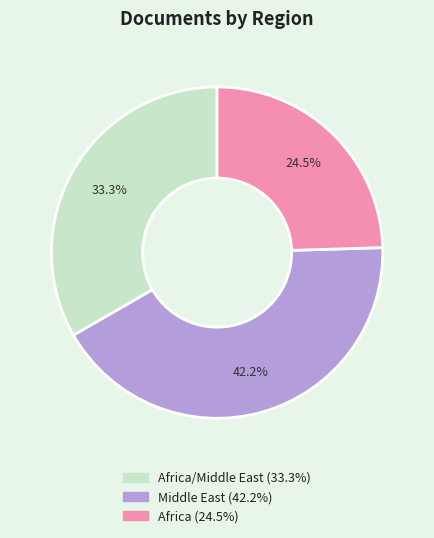

Does any single category account for the majority?

No